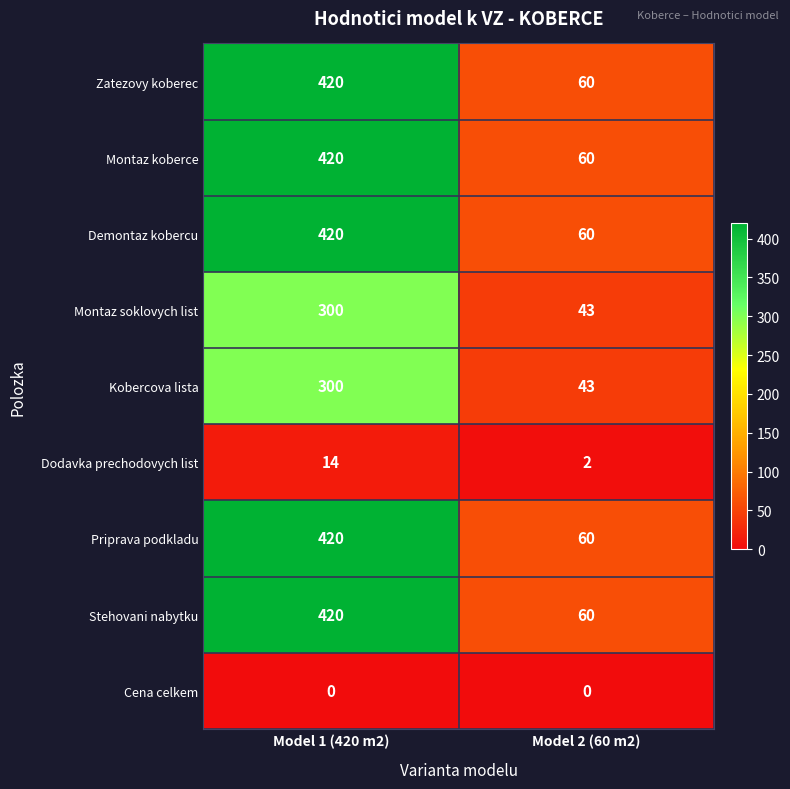

Reading left to right, list all the values displayed in this chart.

Zatezovy koberec: Model 1 (420 m2)=420	Model 2 (60 m2)=60
Montaz koberce: Model 1 (420 m2)=420	Model 2 (60 m2)=60
Demontaz kobercu: Model 1 (420 m2)=420	Model 2 (60 m2)=60
Montaz soklovych list: Model 1 (420 m2)=300	Model 2 (60 m2)=43
Kobercova lista: Model 1 (420 m2)=300	Model 2 (60 m2)=43
Dodavka prechodovych list: Model 1 (420 m2)=14	Model 2 (60 m2)=2
Priprava podkladu: Model 1 (420 m2)=420	Model 2 (60 m2)=60
Stehovani nabytku: Model 1 (420 m2)=420	Model 2 (60 m2)=60
Cena celkem: Model 1 (420 m2)=0	Model 2 (60 m2)=0